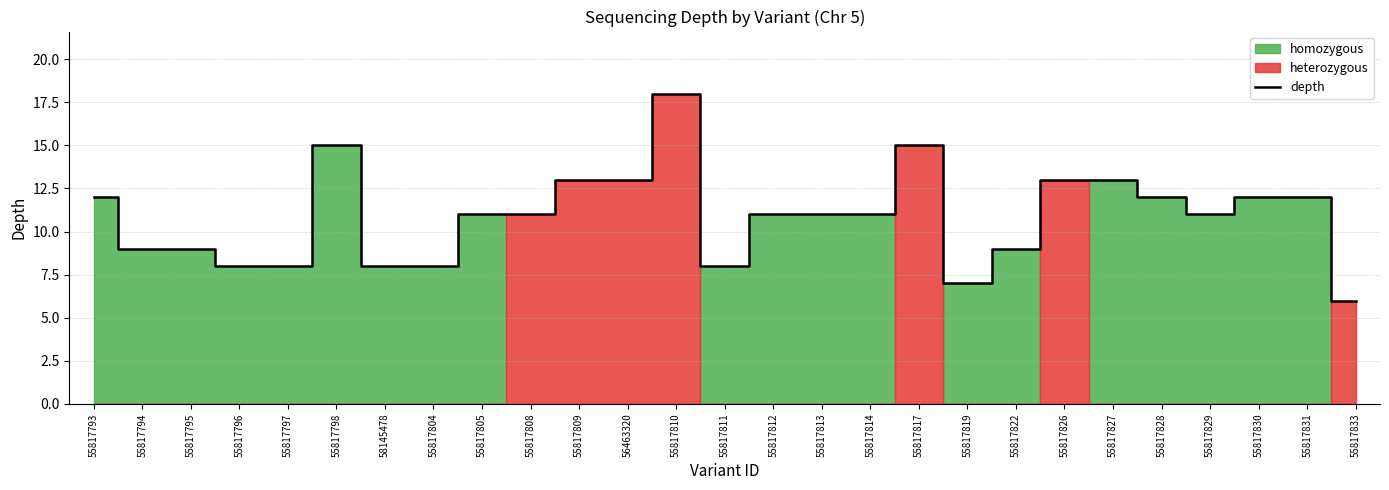

How many values exceed 11?

11